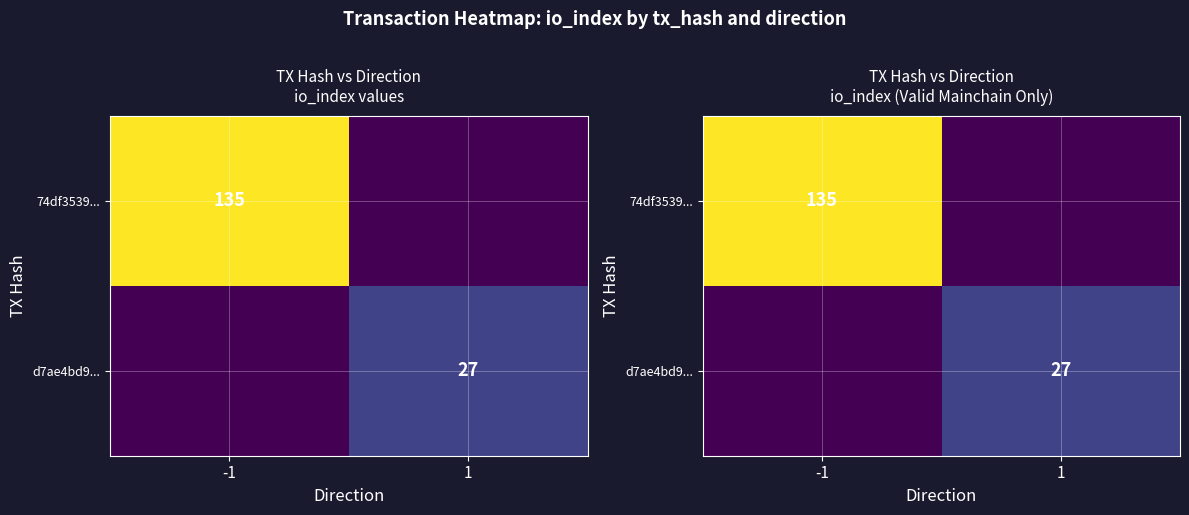

At which label is d7ae4bd9... closest to 13?

-1